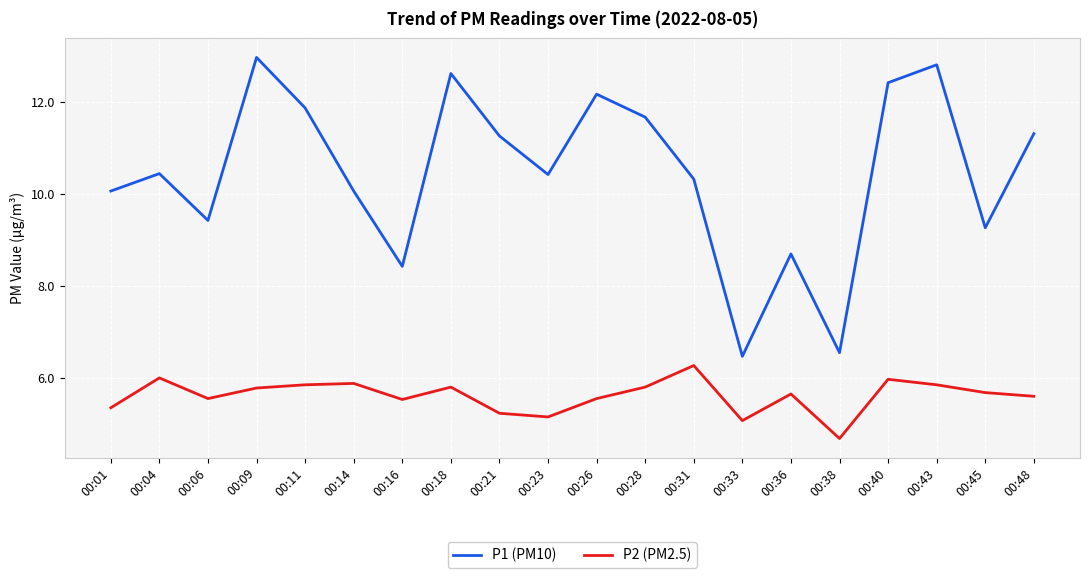

List the series in order of their overall mean, highest first.

P1 (PM10), P2 (PM2.5)